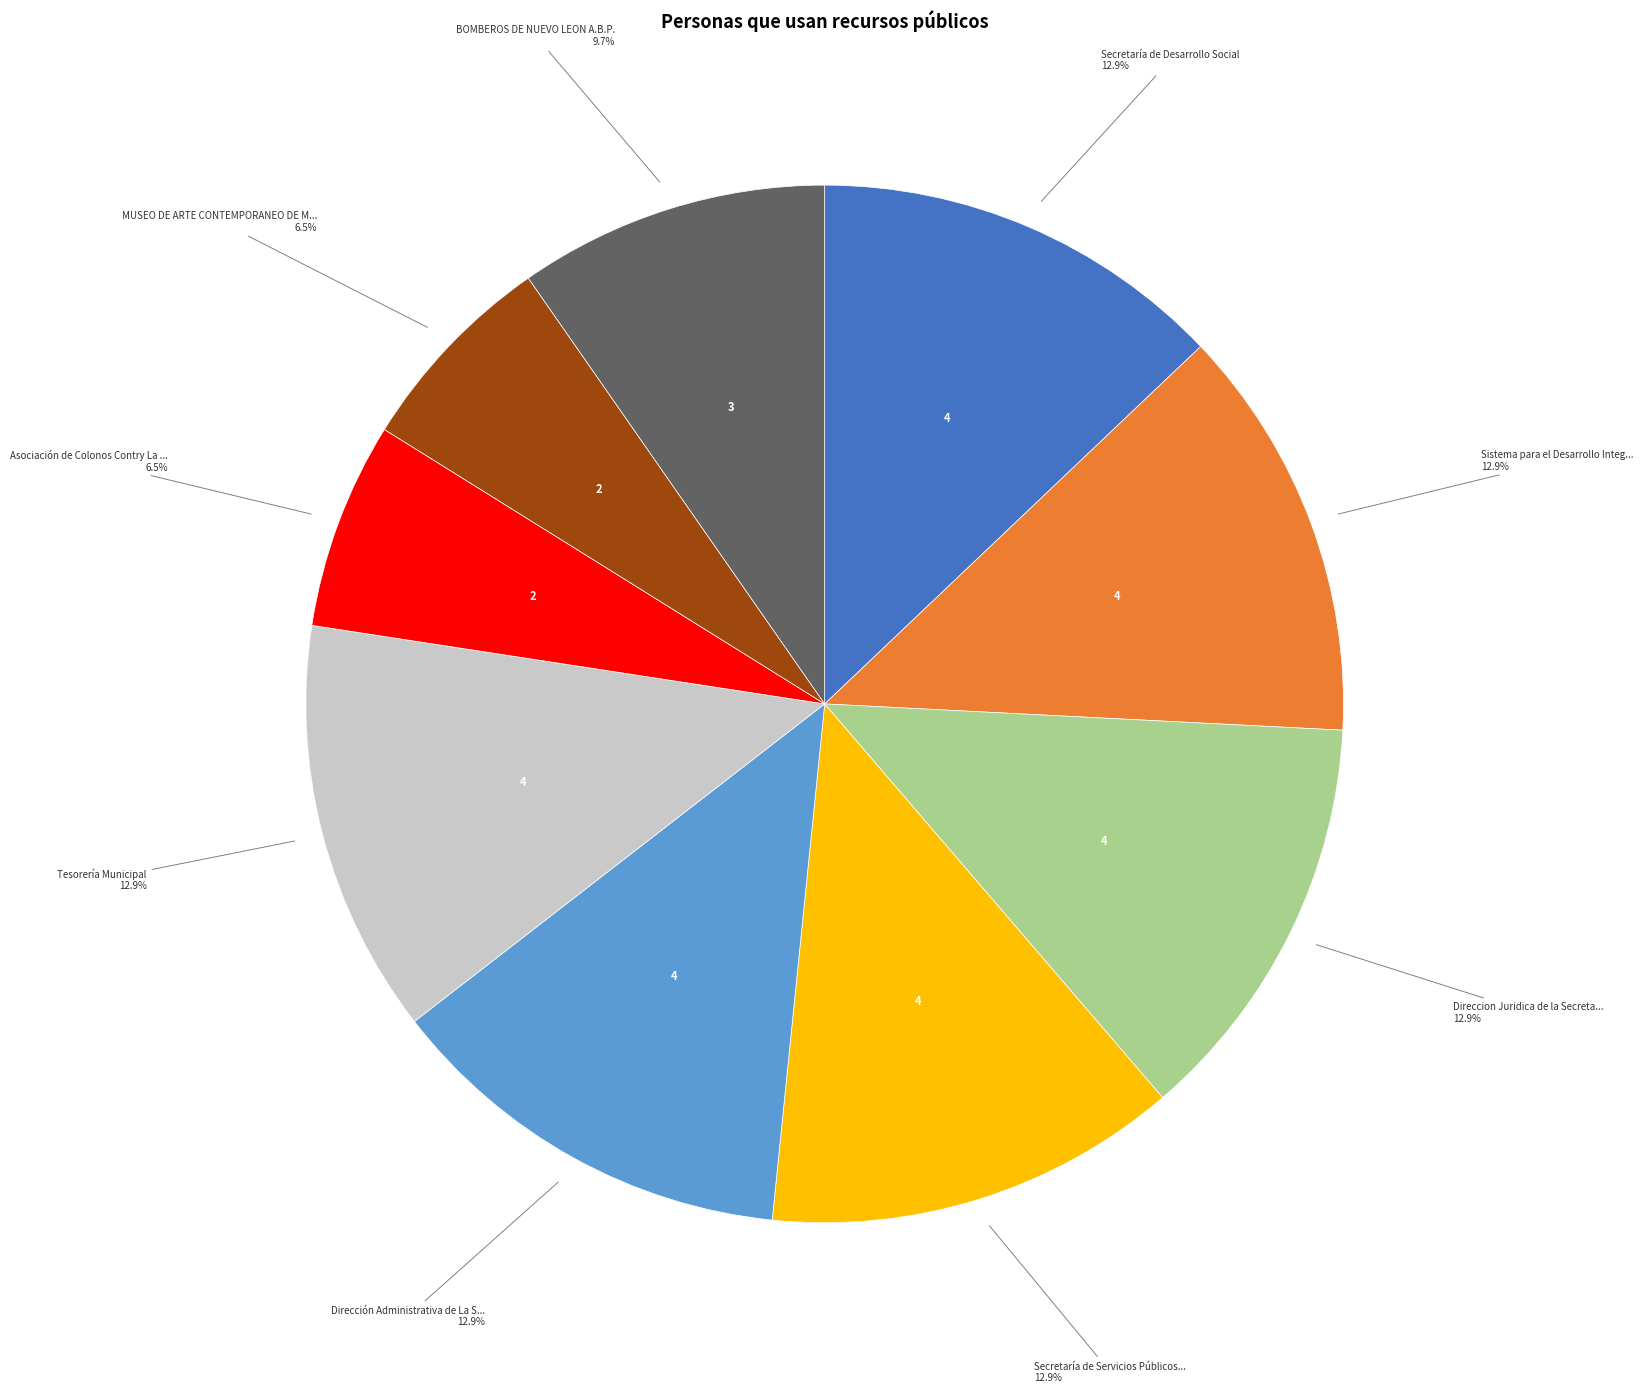

Is there any slice that represents more than half of the pie?

No